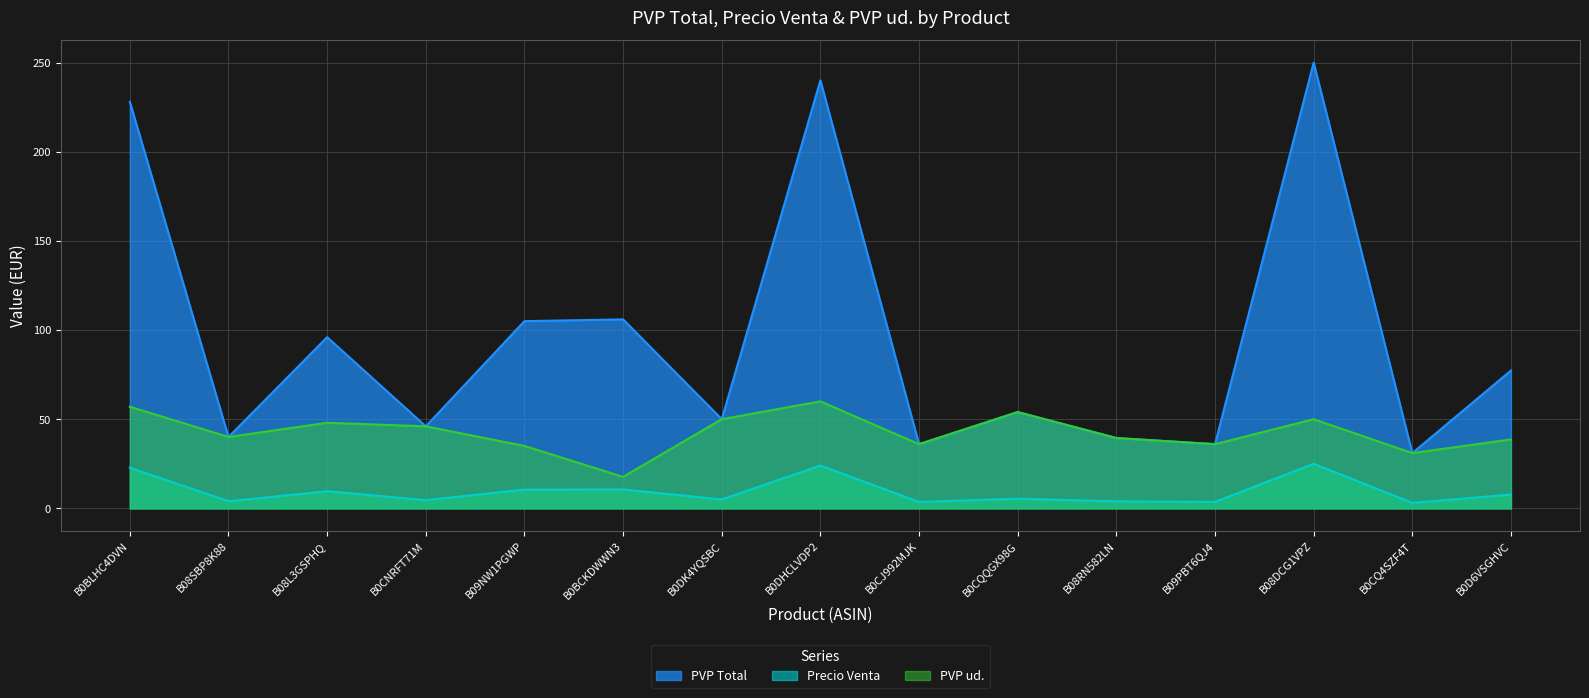

Reading left to right, extract all data points from this chart.

PVP Total: 228.0	40.0	96.0	46.0	105.0	106.0	50.0	240.0	36.0	54.0	39.4	36.0	249.9	31.0	77.3
Precio Venta: 22.8	4.0	9.6	4.6	10.5	10.6	5.0	24.0	3.6	5.4	3.9	3.6	25.0	3.1	7.7
PVP ud.: 57.0	40.0	48.0	46.0	35.0	17.7	50.0	60.0	36.0	54.0	39.4	36.0	50.0	31.0	38.6